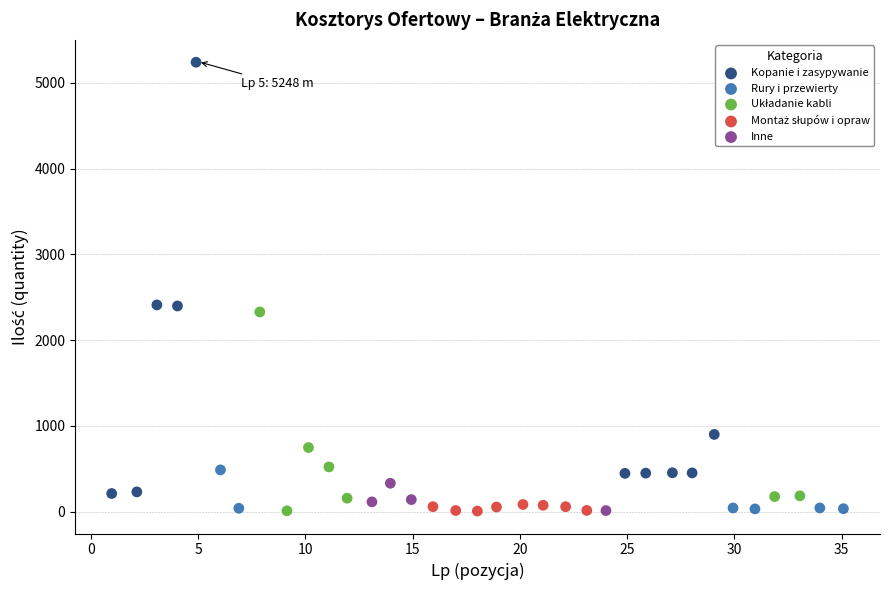

Which series has the largest Y range (max minus min)?

Kopanie i zasypywanie